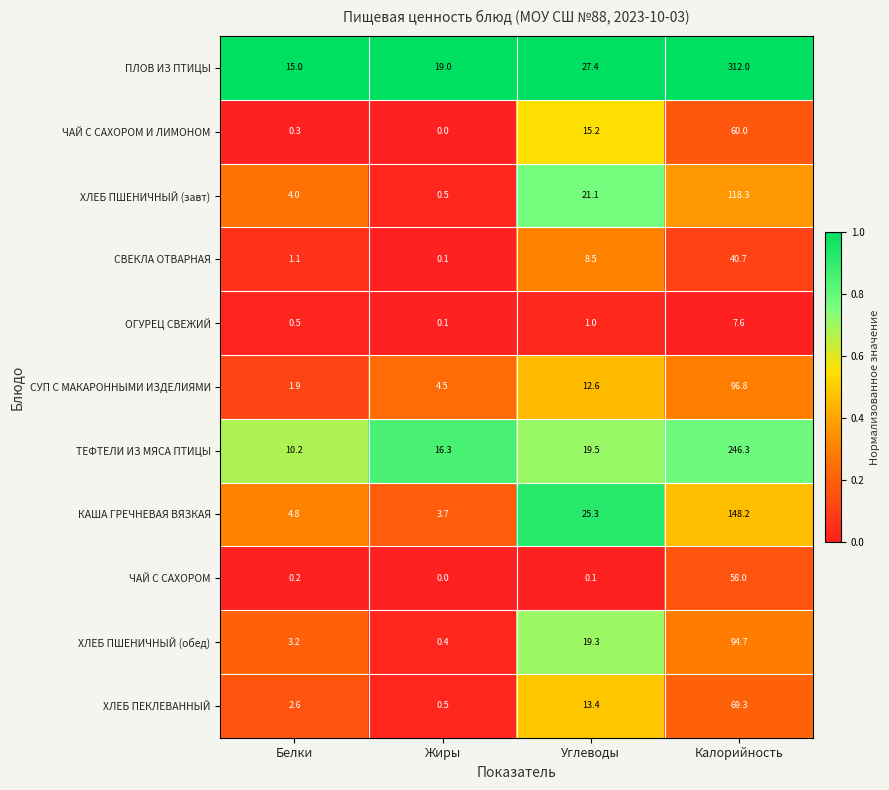

The value of КАША ГРЕЧНЕВАЯ ВЯЗКАЯ at Жиры is 3.7. True or false?

True